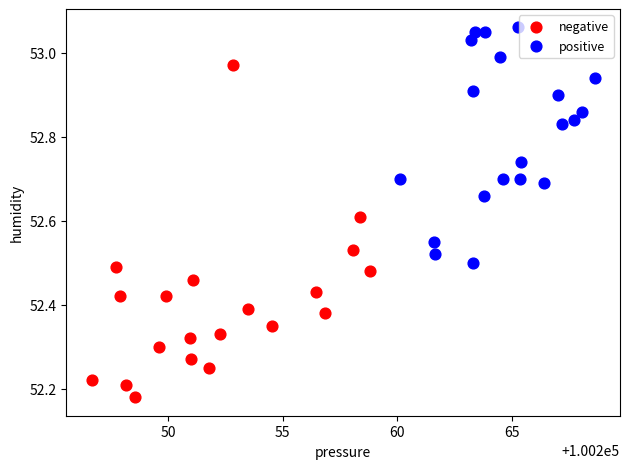

Which series has the widest spread of Y values?

negative